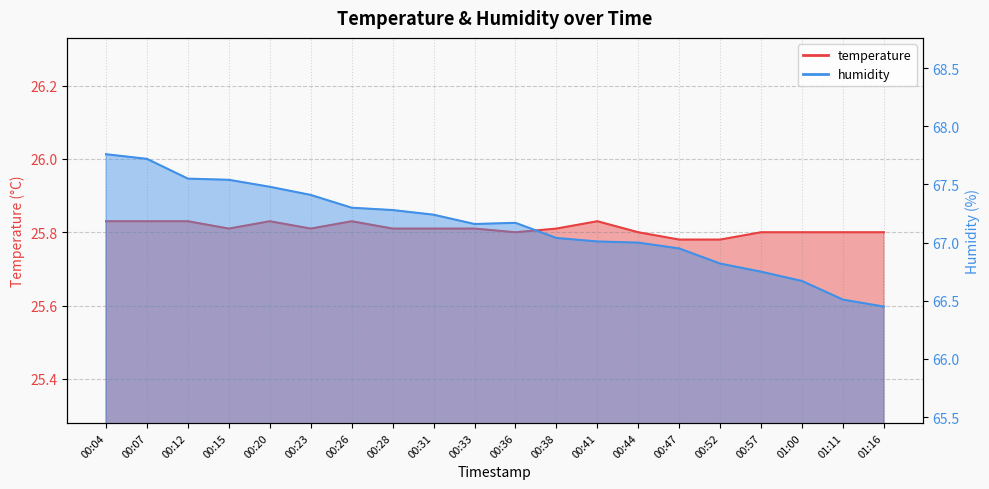

What are all the series names shown in the legend?

temperature, humidity